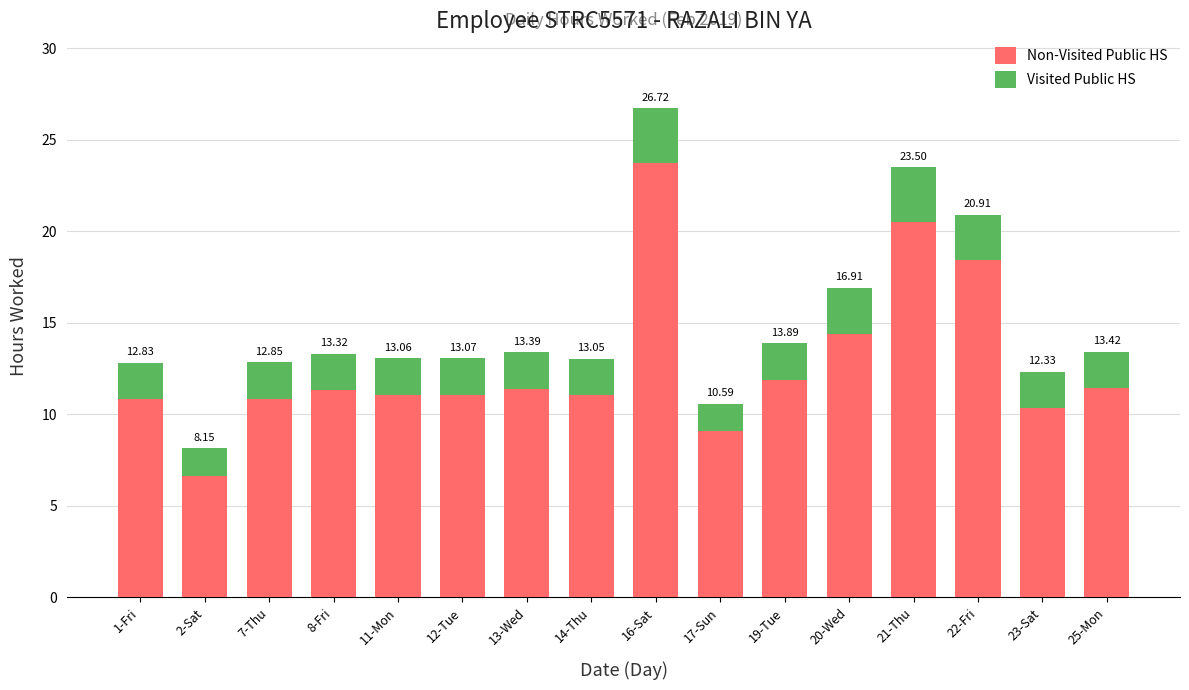

What are all the series names shown in the legend?

Non-Visited Public HS, Visited Public HS